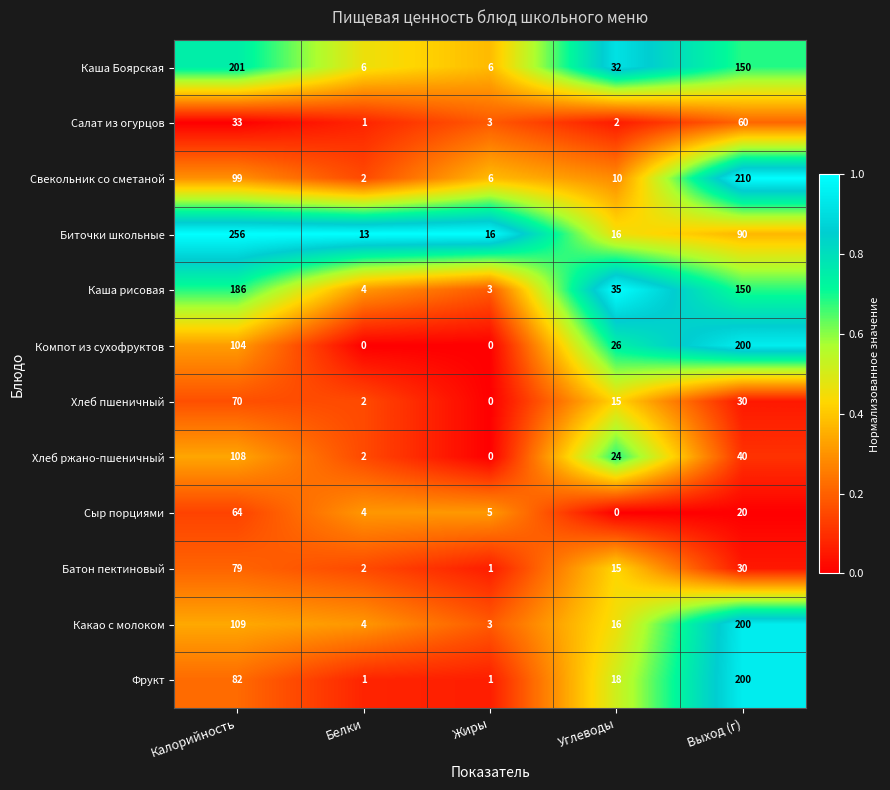

What is the total value across all series at Калорийность?

1391